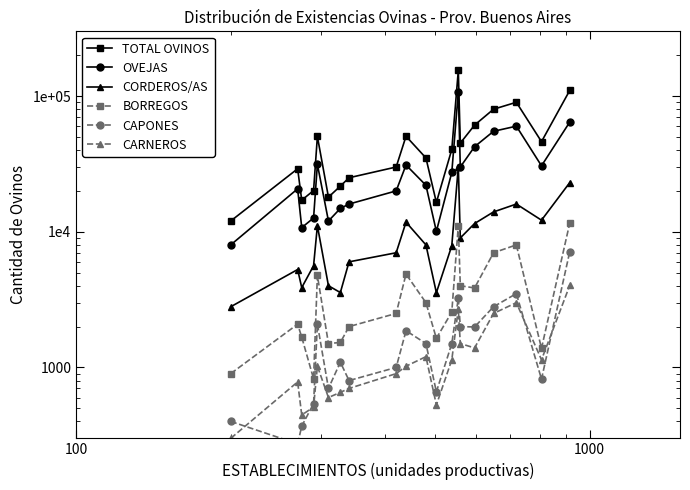

True or false: CARNEROS and OVEJAS intersect in this chart.

False